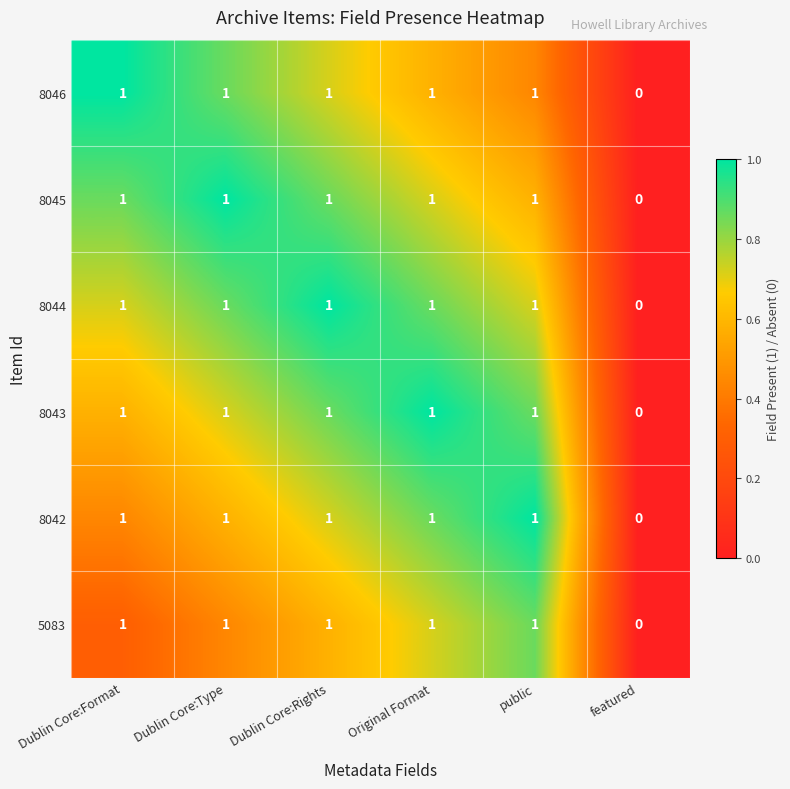

At which label does 8044 reach its minimum?

featured